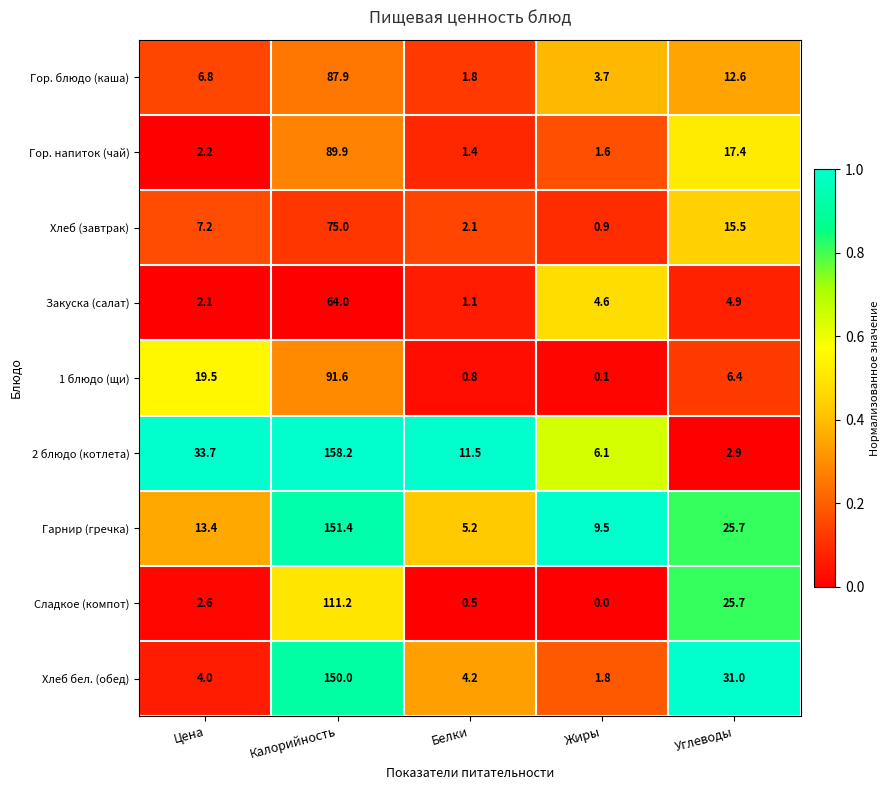

Which category has the lowest value across all series?

Жиры